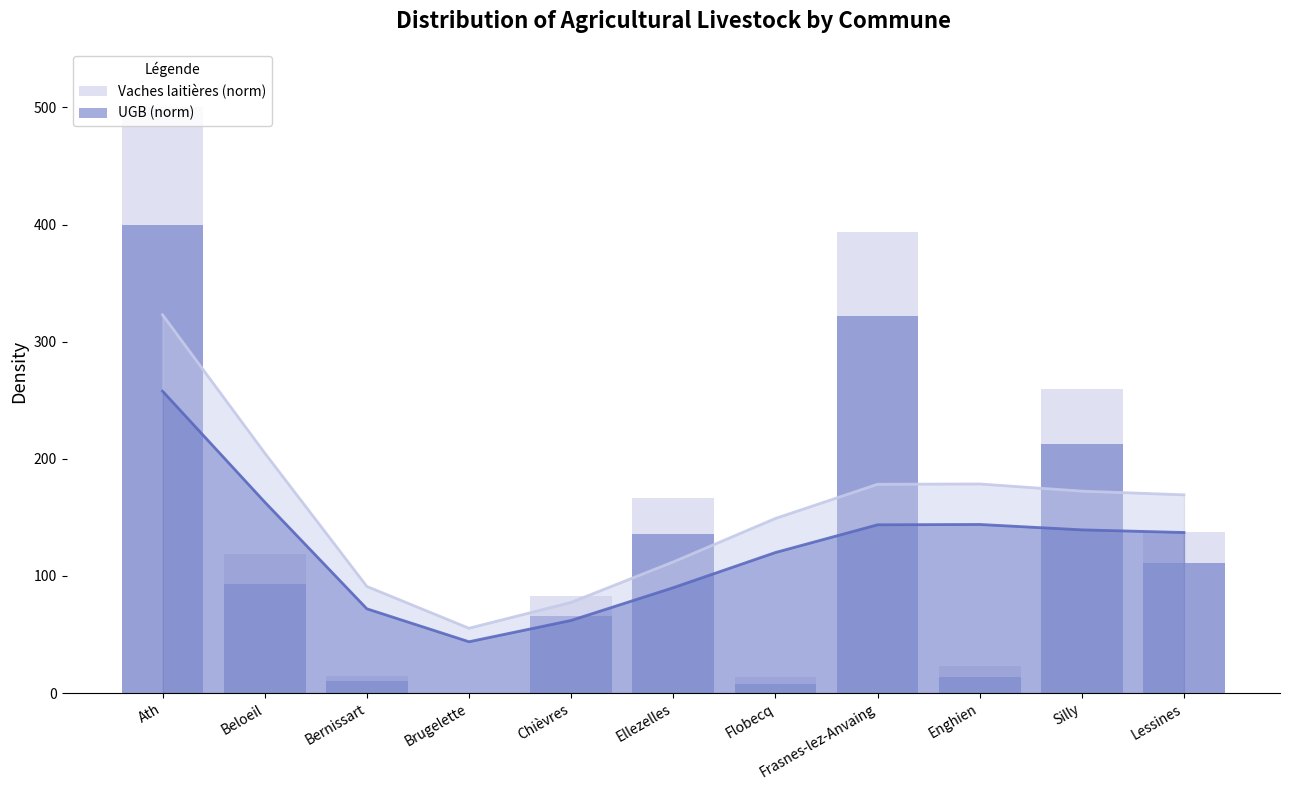

What is the total value across all series at Ellezelles?

302.5